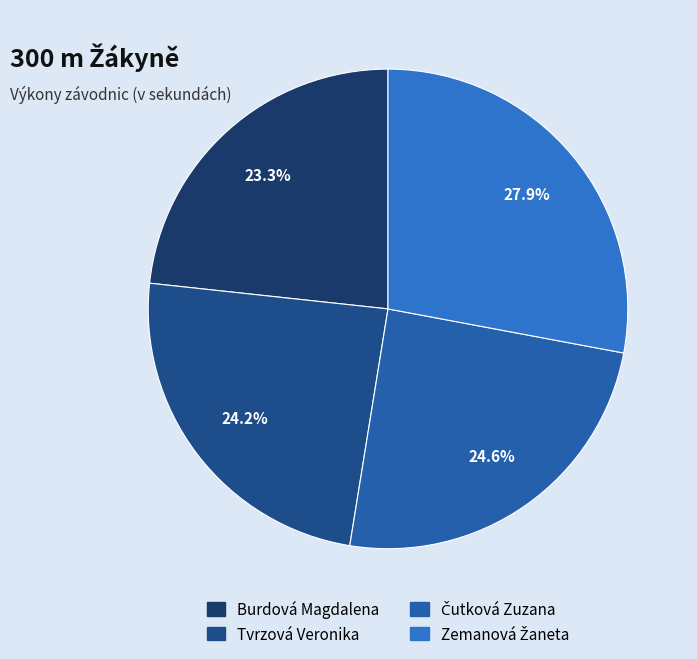

What is the change in value from Tvrzová Veronika to Zemanová Žaneta?

+7.0